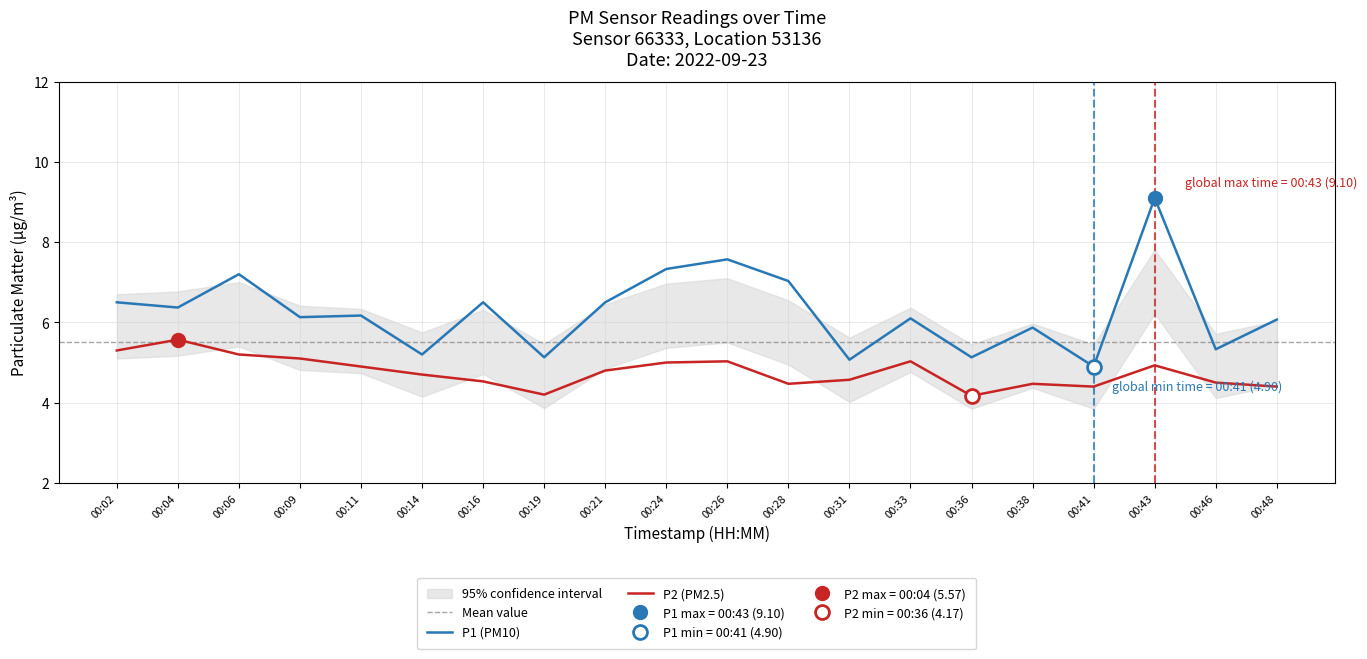

Which series has the widest spread of values?

P1